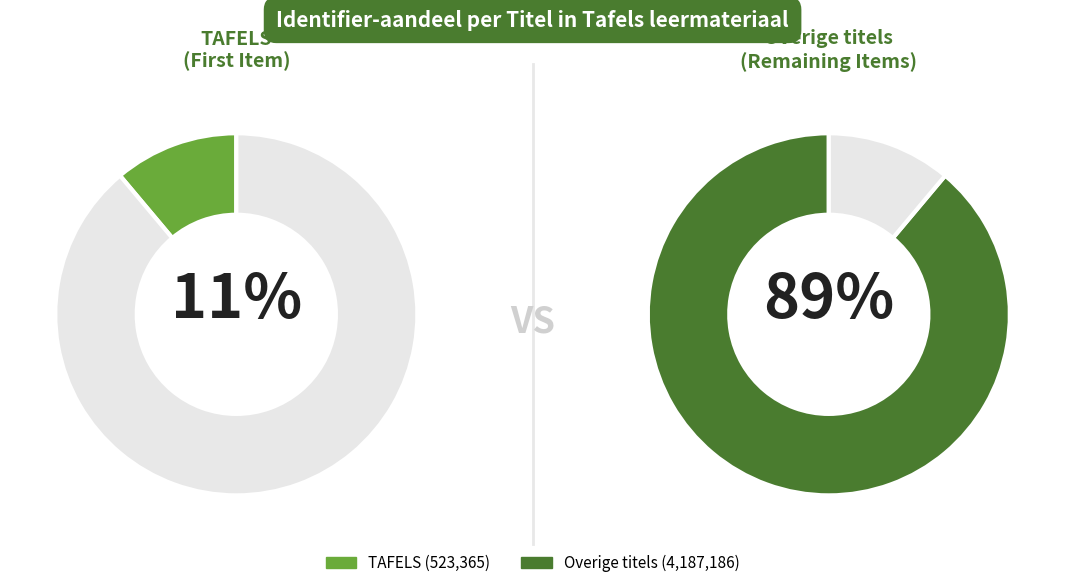

To the nearest percent, what portion does LINKS represent?

11%